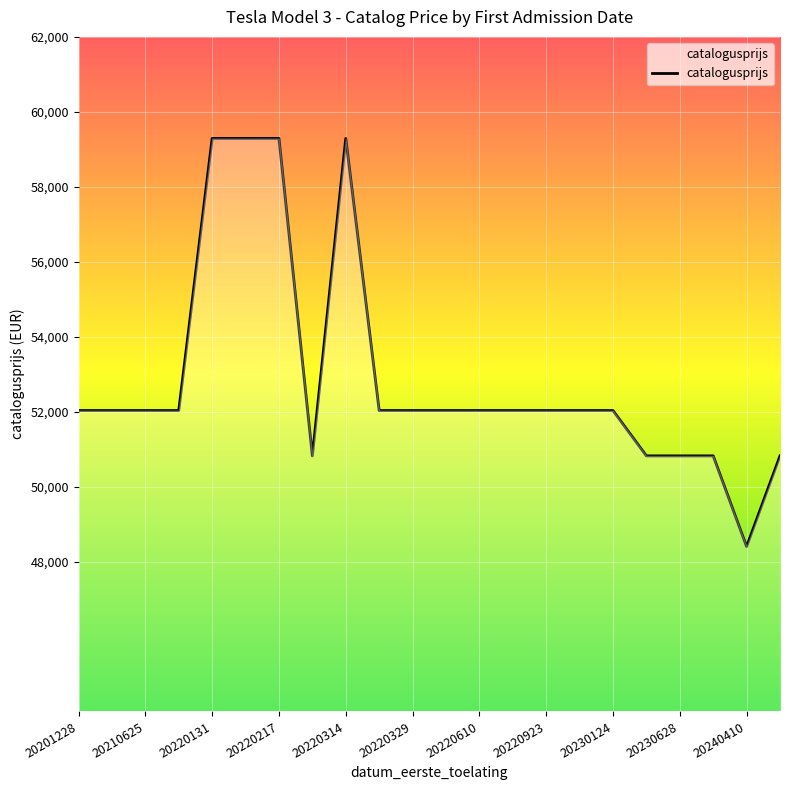

What is the difference between the maximum and minimum values?

10890